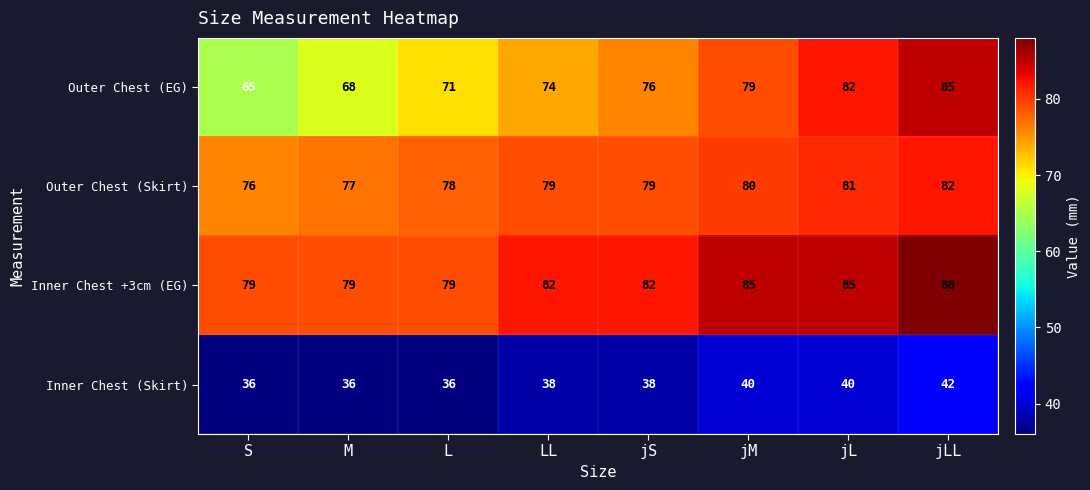

At jLL, list the series in order from smallest to largest.

Inner Chest (Skirt), Outer Chest (Skirt), Outer Chest (EG), Inner Chest +3cm (EG)